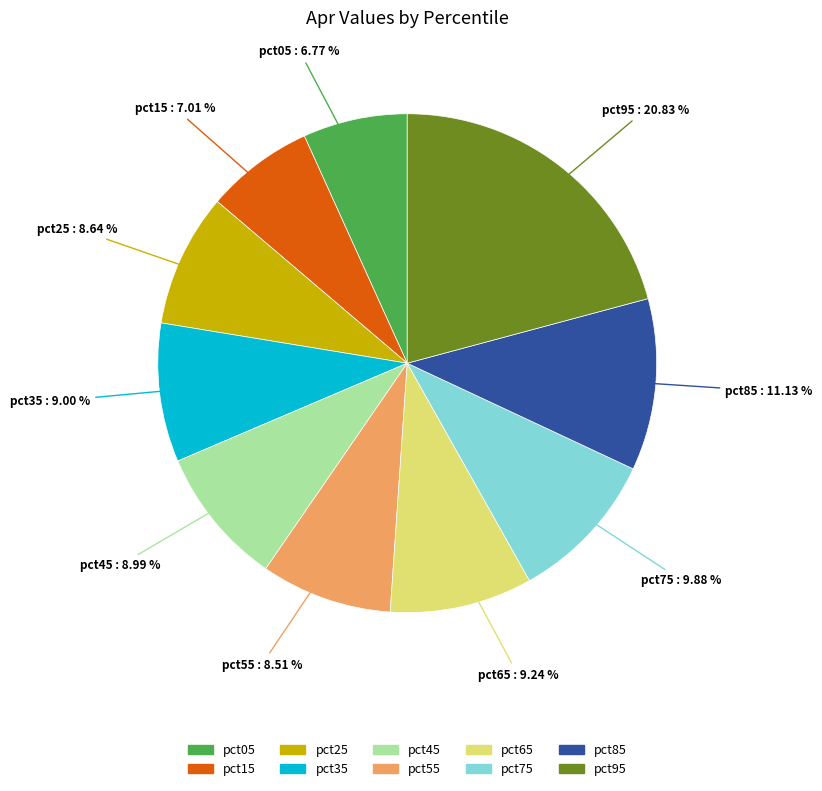

The pct35 slice represents 9% of the pie. True or false?

True